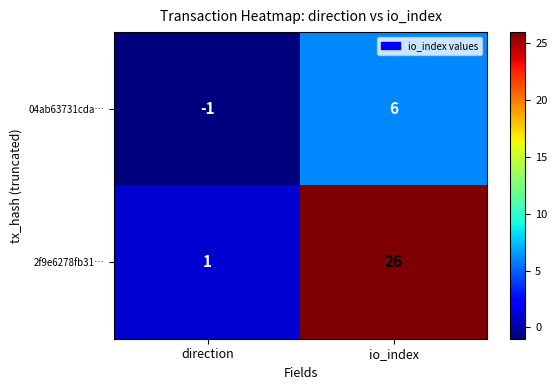

What is the sum of all 2f9e6278fb31… values?

27